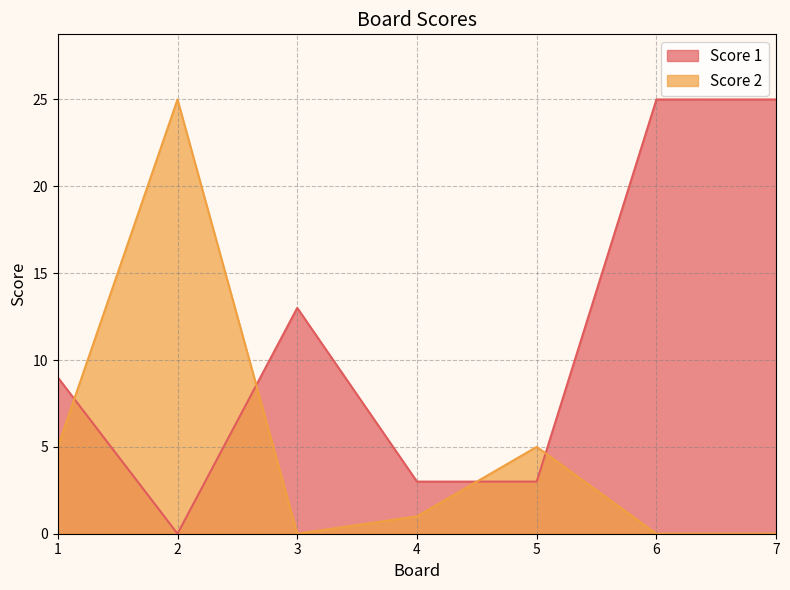

How many values in Score 1 are above zero?

6